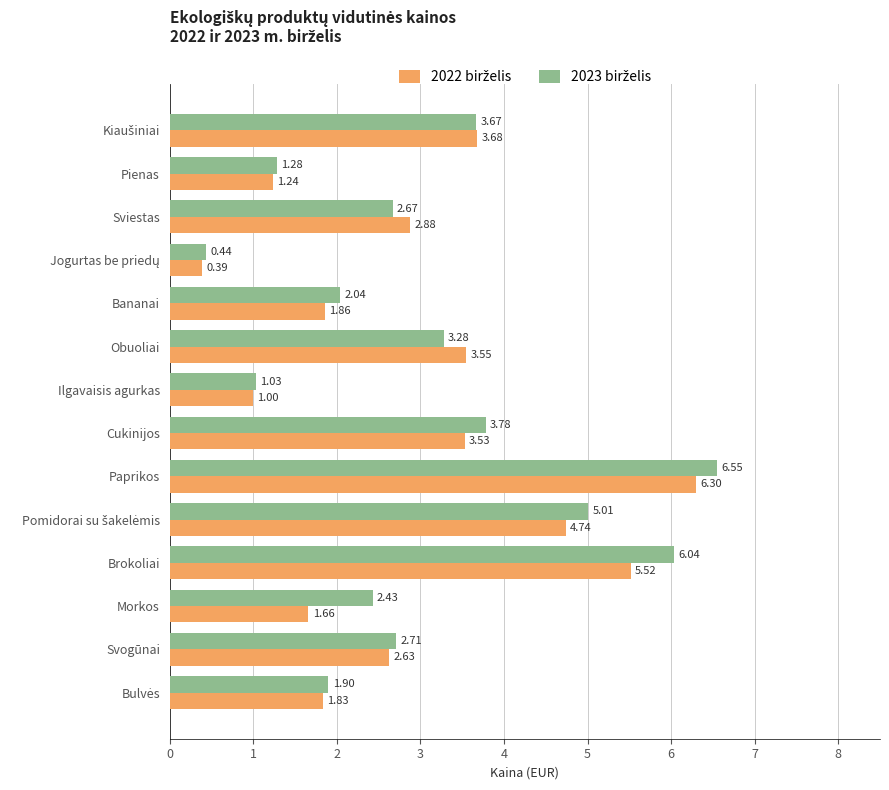

At which category does the chart reach its peak across all series?

Paprikos